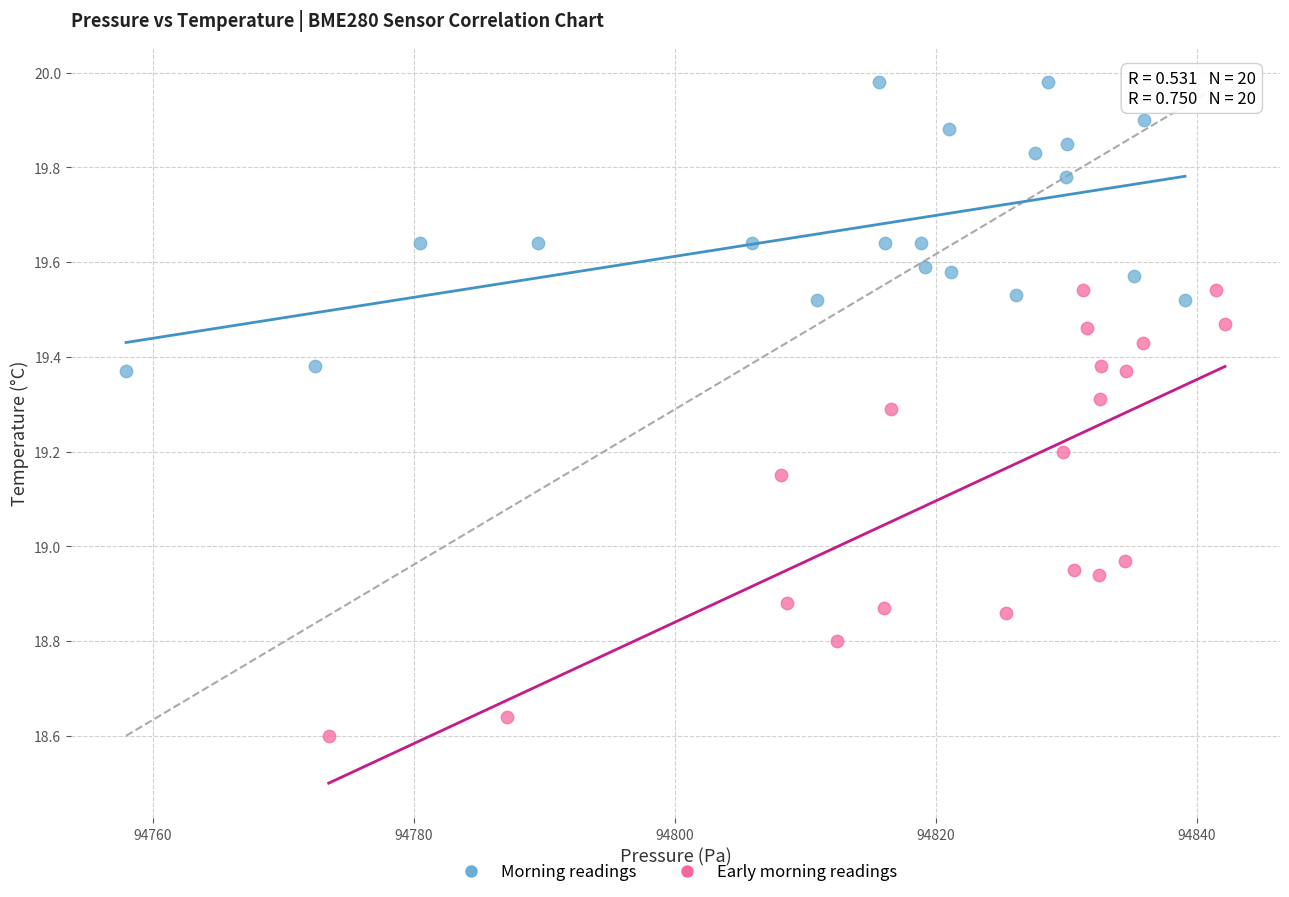

Which series has the largest Y range (max minus min)?

Early morning readings